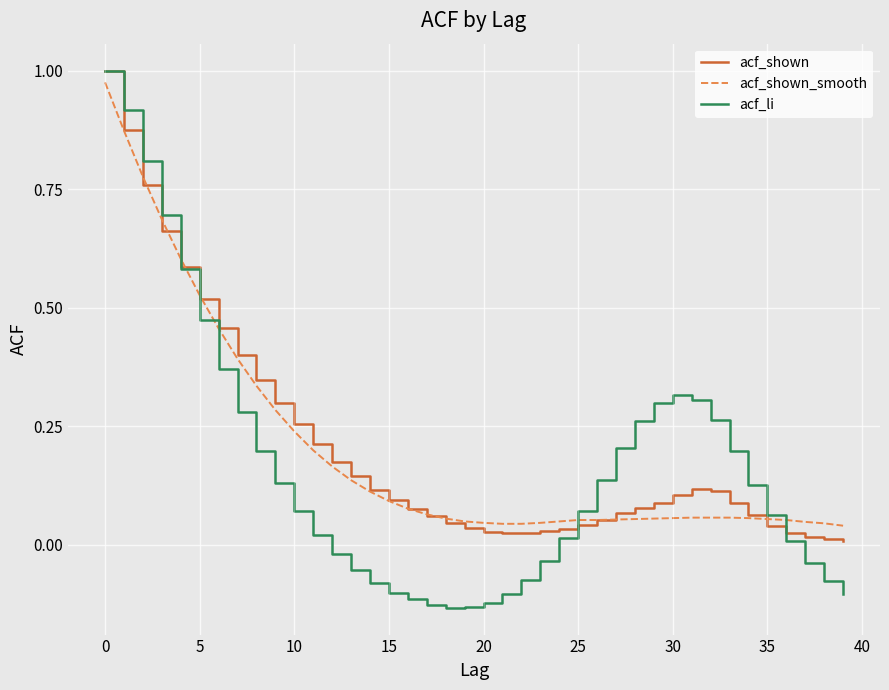

Which series has the largest range (max minus min)?

acf_li